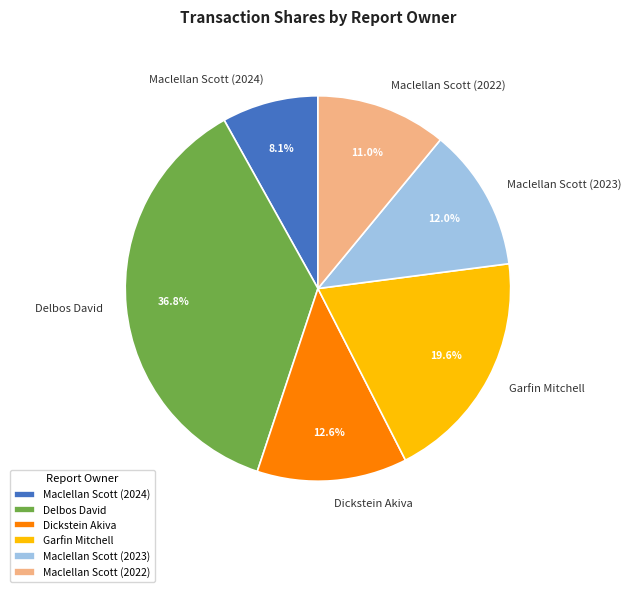

Do Garfin Mitchell and Maclellan Scott (2024) together represent more than half of the pie?

No